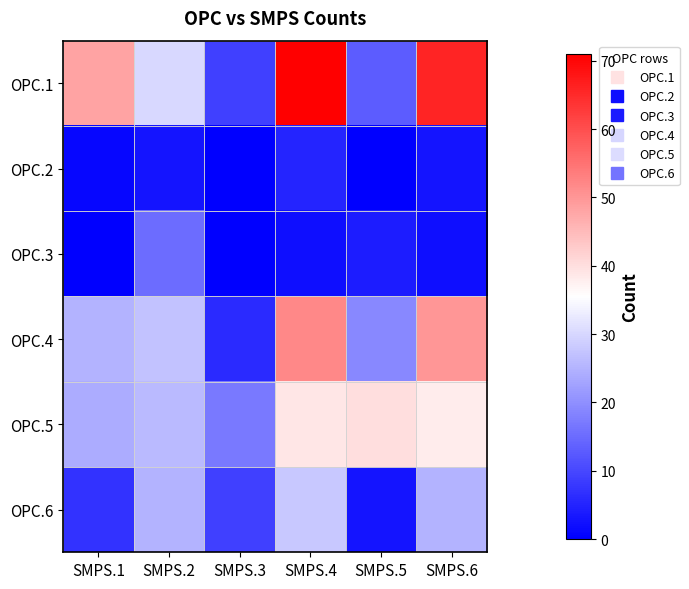

Reading left to right, extract all data points from this chart.

OPC.1: SMPS.1=48	SMPS.2=30	SMPS.3=9	SMPS.4=71	SMPS.5=13	SMPS.6=66
OPC.2: SMPS.1=1	SMPS.2=3	SMPS.3=0	SMPS.4=5	SMPS.5=0	SMPS.6=3
OPC.3: SMPS.1=0	SMPS.2=15	SMPS.3=0	SMPS.4=2	SMPS.5=4	SMPS.6=2
OPC.4: SMPS.1=25	SMPS.2=27	SMPS.3=6	SMPS.4=52	SMPS.5=19	SMPS.6=50
OPC.5: SMPS.1=24	SMPS.2=26	SMPS.3=17	SMPS.4=39	SMPS.5=40	SMPS.6=38
OPC.6: SMPS.1=7	SMPS.2=25	SMPS.3=9	SMPS.4=28	SMPS.5=3	SMPS.6=25